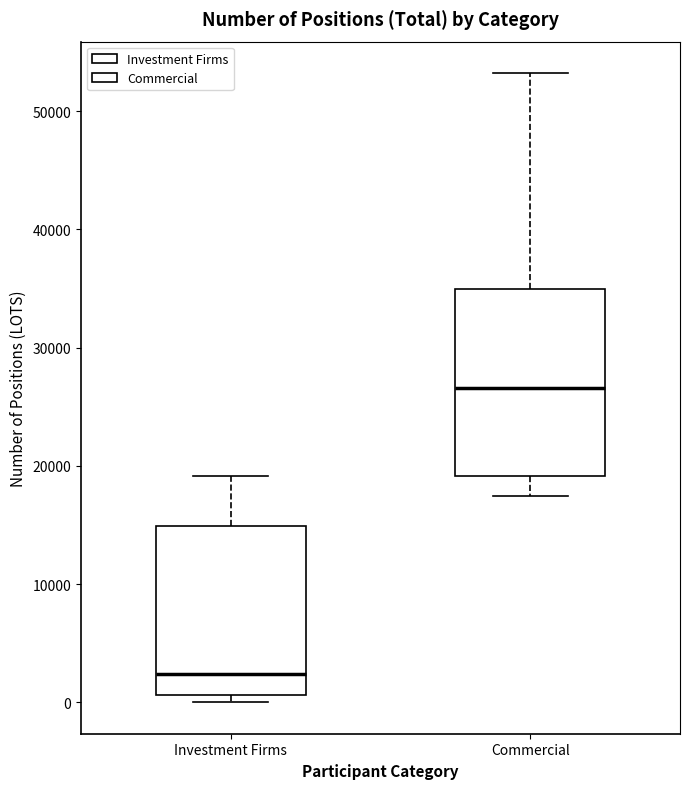

Which box is the tallest, from its lower edge to its upper edge?

Commercial